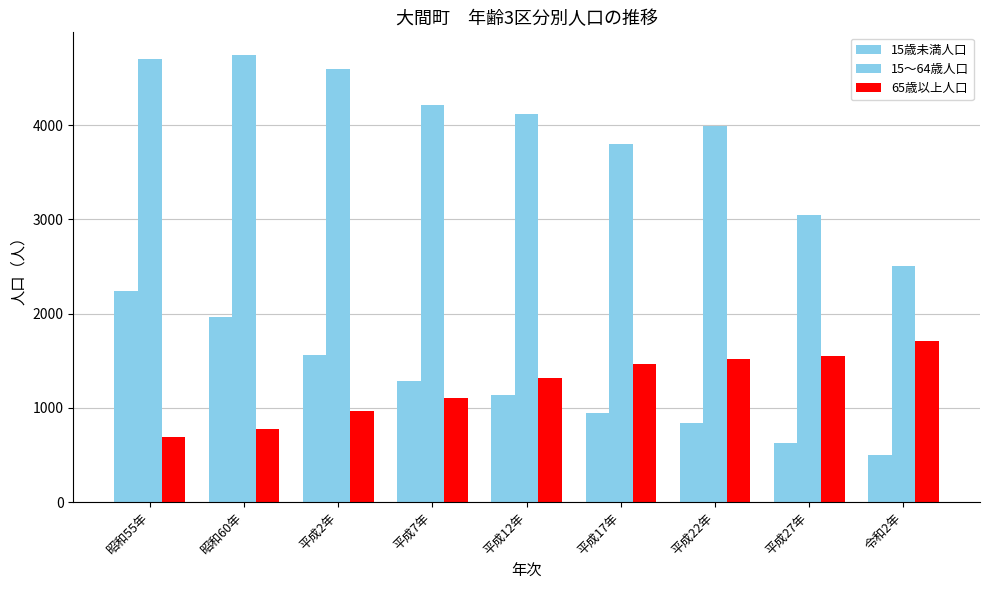

What is the difference between the maximum and minimum values in the 15歳未満人口 series?

1736